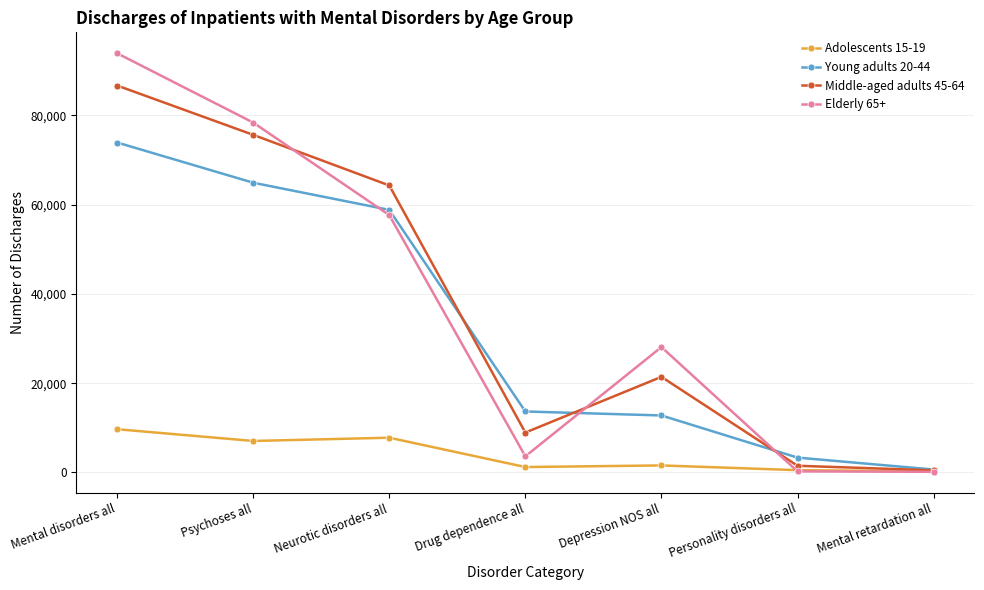

True or false: Young adults 20-44 has a value of 64893 at Psychoses all.

True